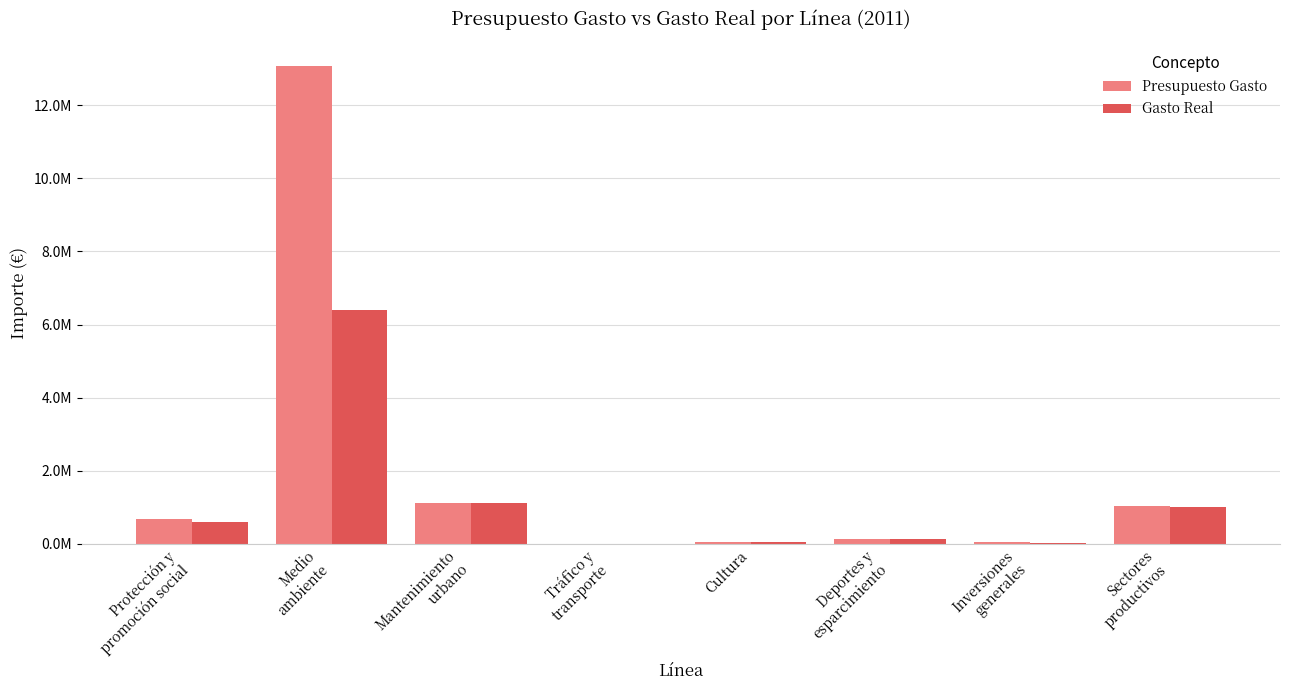

Reading left to right, extract all data points from this chart.

Presupuesto Gasto: 686583.6	13066800.1	1122589.9	4287.3	60609.3	148555.0	63744.8	1045144.8
Gasto Real: 603820.4	6410823.3	1122589.9	4287.3	60609.3	148467.7	39259.4	1006846.0